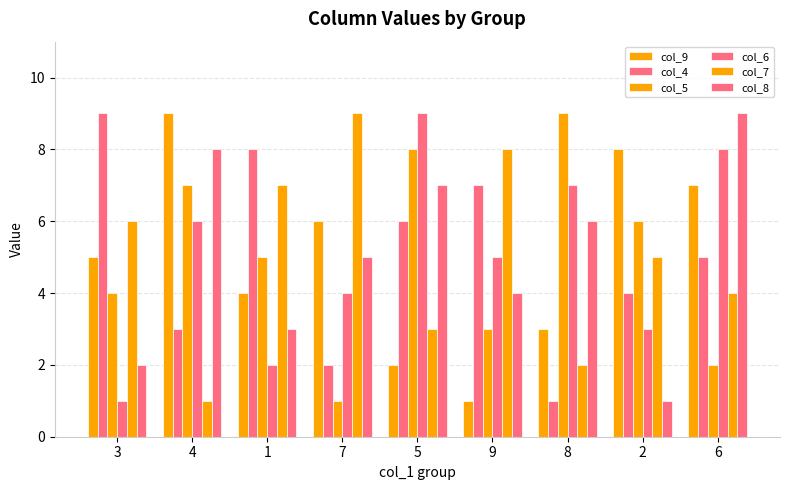

Which series has the largest total across all categories?

col_9